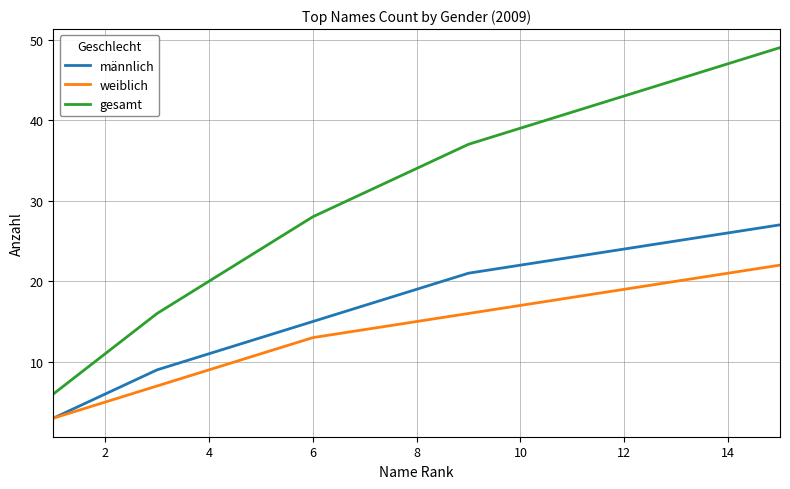

What is the sum of all gesamt values?

471